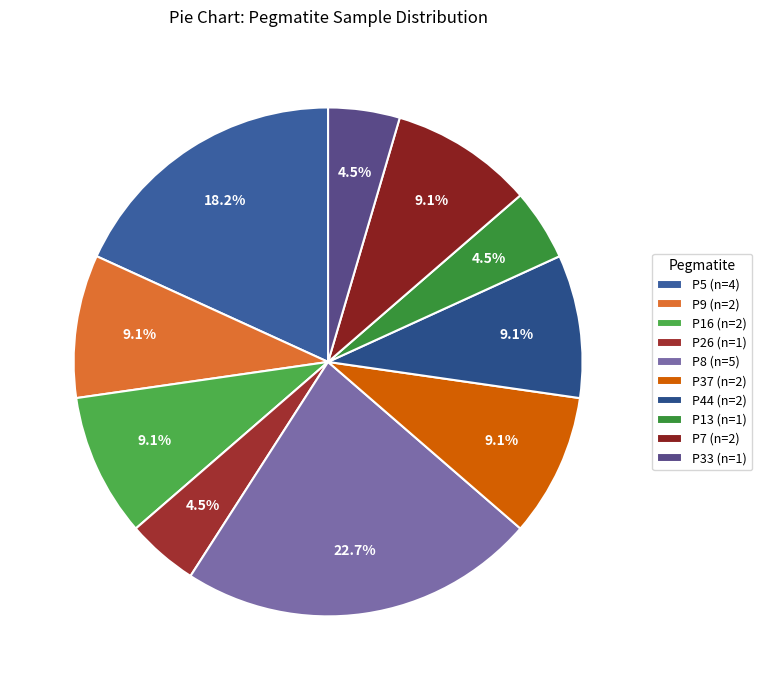

Is it true that P5 is 5% of the pie?

False